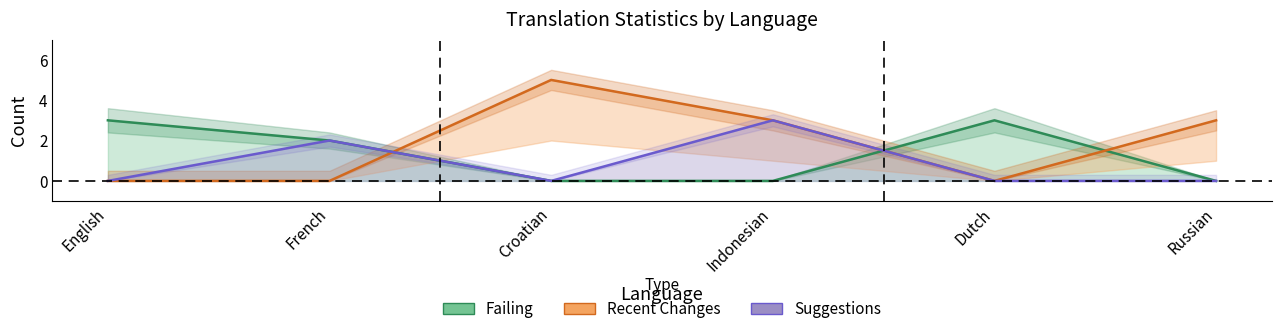

Where do Suggestions and Recent Changes first cross each other?

French and Croatian